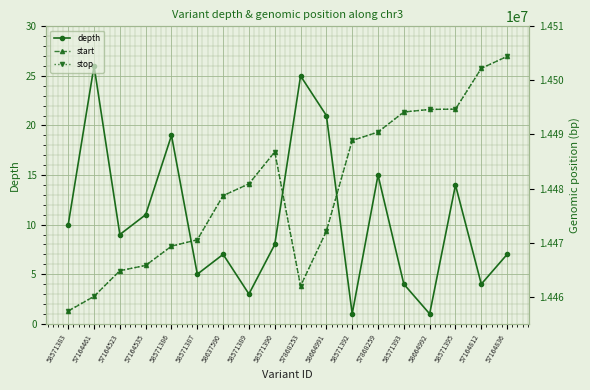

Where is the first local maximum for start?

58571390